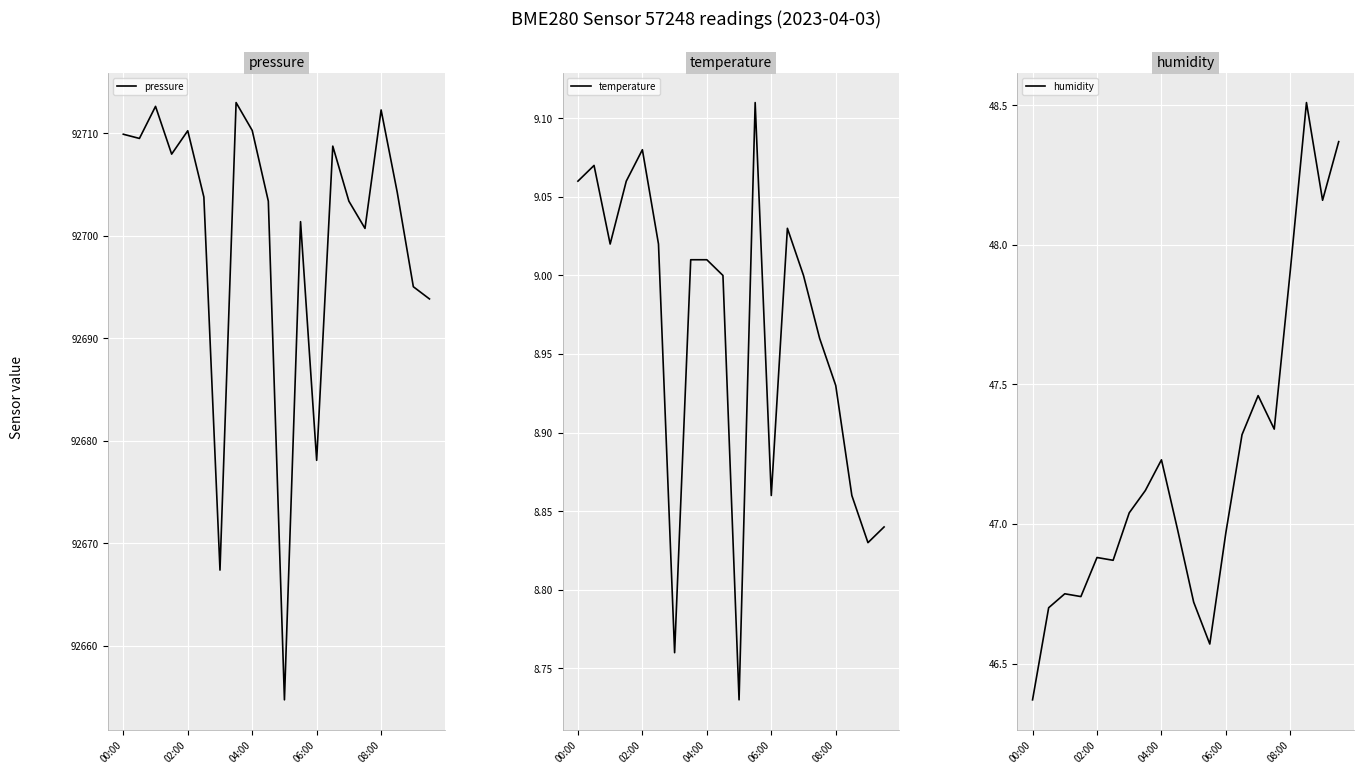

What is the highest value of the temperature series?

9.1